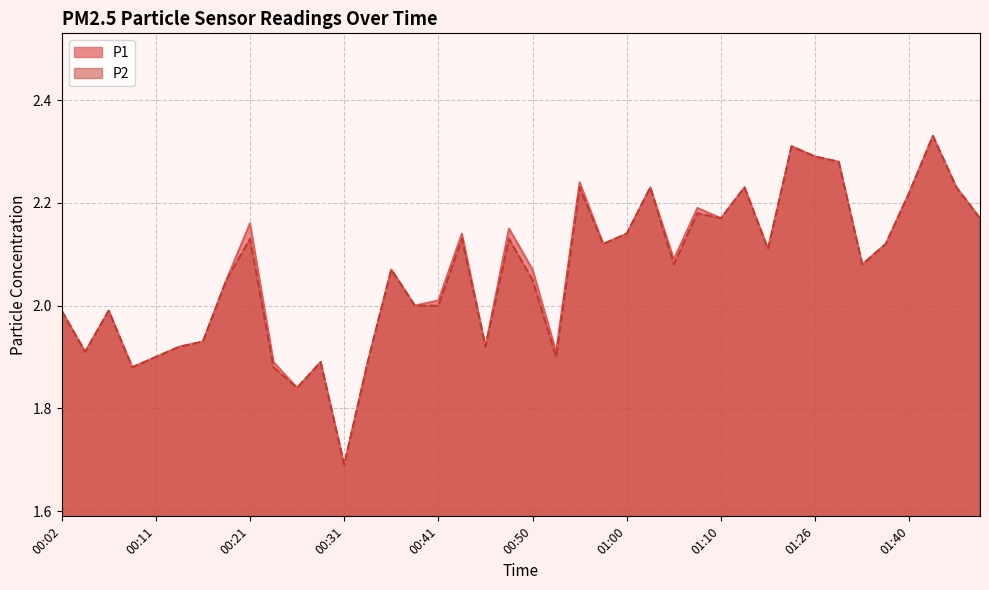

At how many categories does at least one series exceed 2?

25